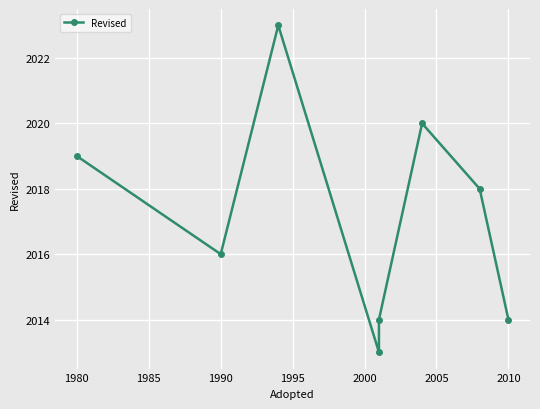

Count the values in the range 2014 to 2020.

6